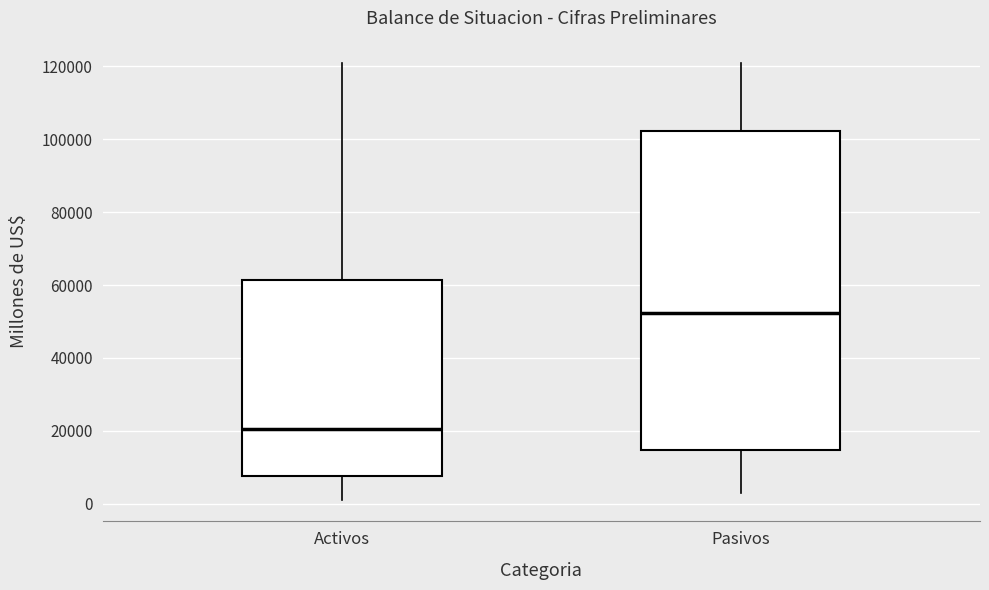

Which box has the highest median line?

Pasivos